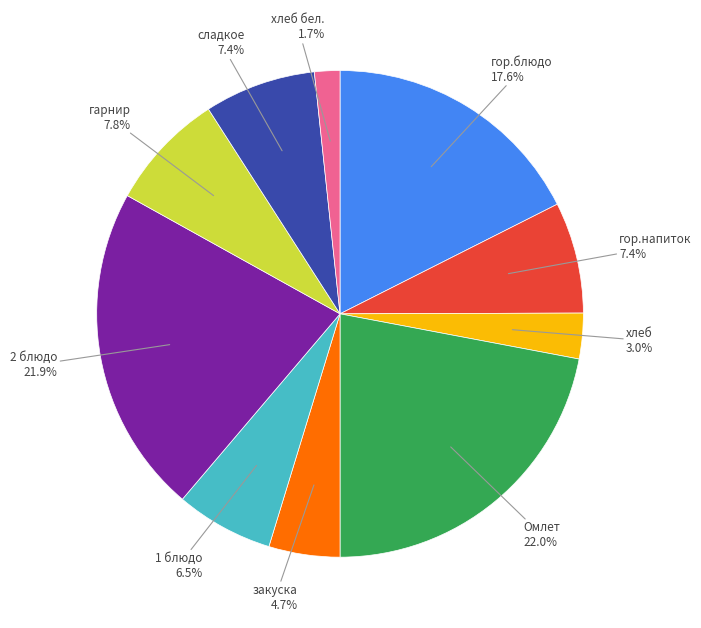

Does any single category account for the majority?

No